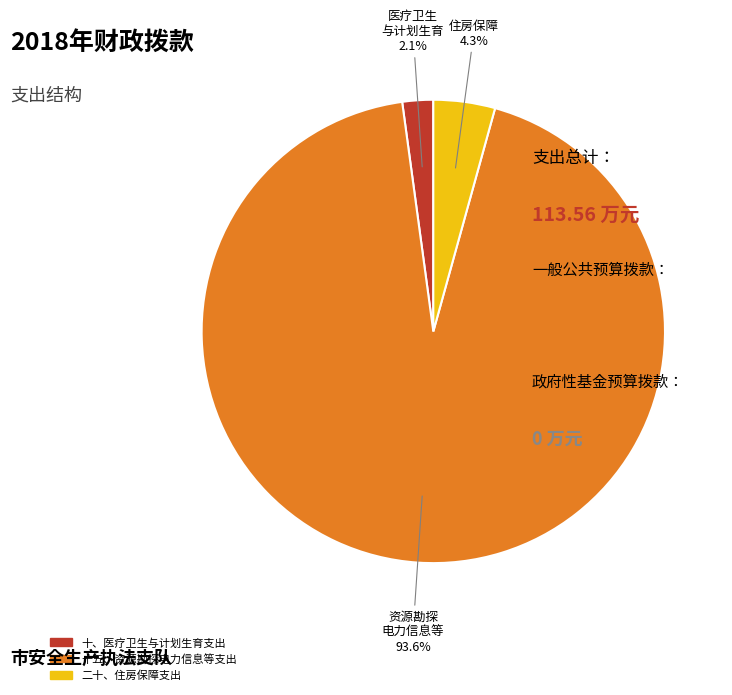

To the nearest percent, what percentage of the pie is 十、医疗卫生与计划生育支出?

2%